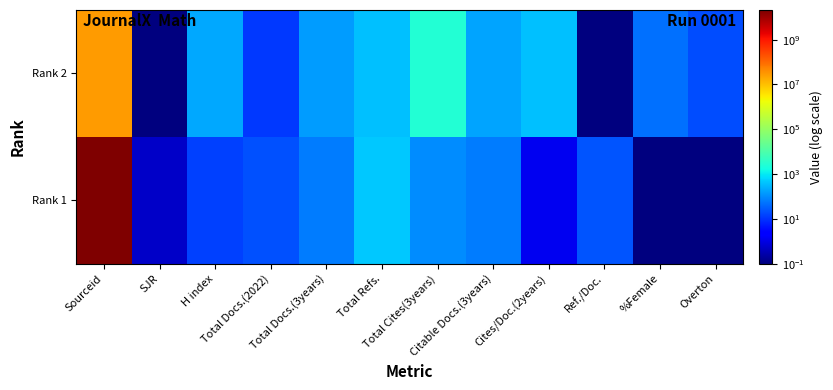

Reading left to right, transcribe all the data shown in this chart.

Rank 2: Sourceid=25871013.0	SJR=0.1	H index=203.0	Total Docs.(2022)=11.0	Total Docs.(3years)=139.0	Total Refs.=352.0	Total Cites(3years)=2720.0	Citable Docs.(3years)=174.0	Cites/Doc.(2years)=352.0	Ref./Doc.=0.1	%Female=47.0	Overton=19.0
Rank 1: Sourceid=21101040213.0	SJR=0.5	H index=14.0	Total Docs.(2022)=20.0	Total Docs.(3years)=65.0	Total Refs.=460.0	Total Cites(3years)=94.0	Citable Docs.(3years)=65.0	Cites/Doc.(2years)=1.4	Ref./Doc.=23.0	%Female=0.1	Overton=0.1